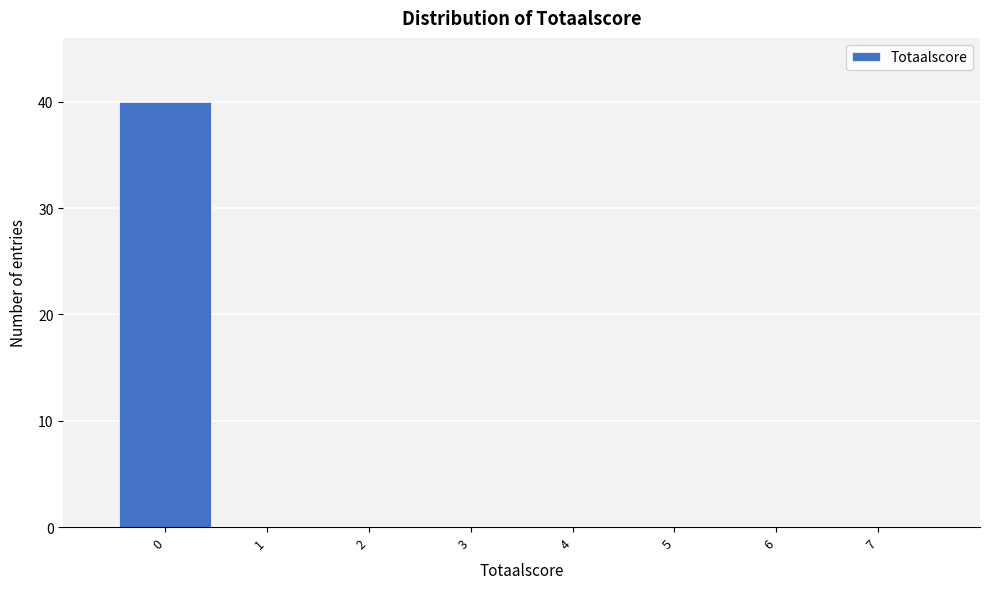

Reading right to left, what are all the values shown in this chart?

7=0	6=0	5=0	4=0	3=0	2=0	1=0	0=40